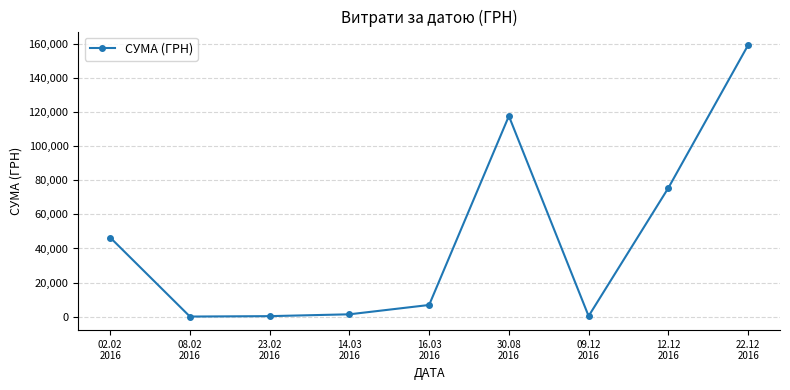

What is the ratio of the value at 02.02
2016 to the value at 09.12
2016?

113.2